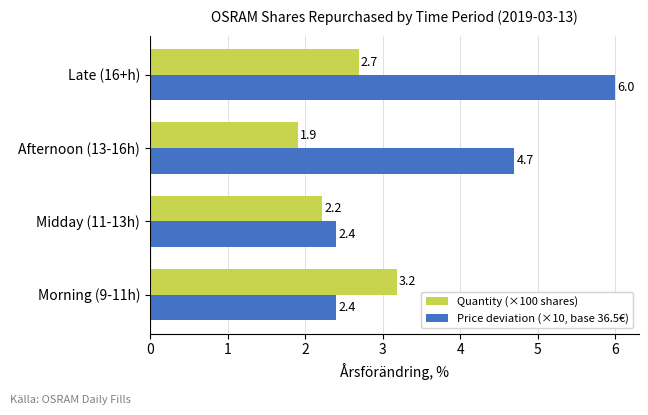

Count the number of categories in the chart.

4